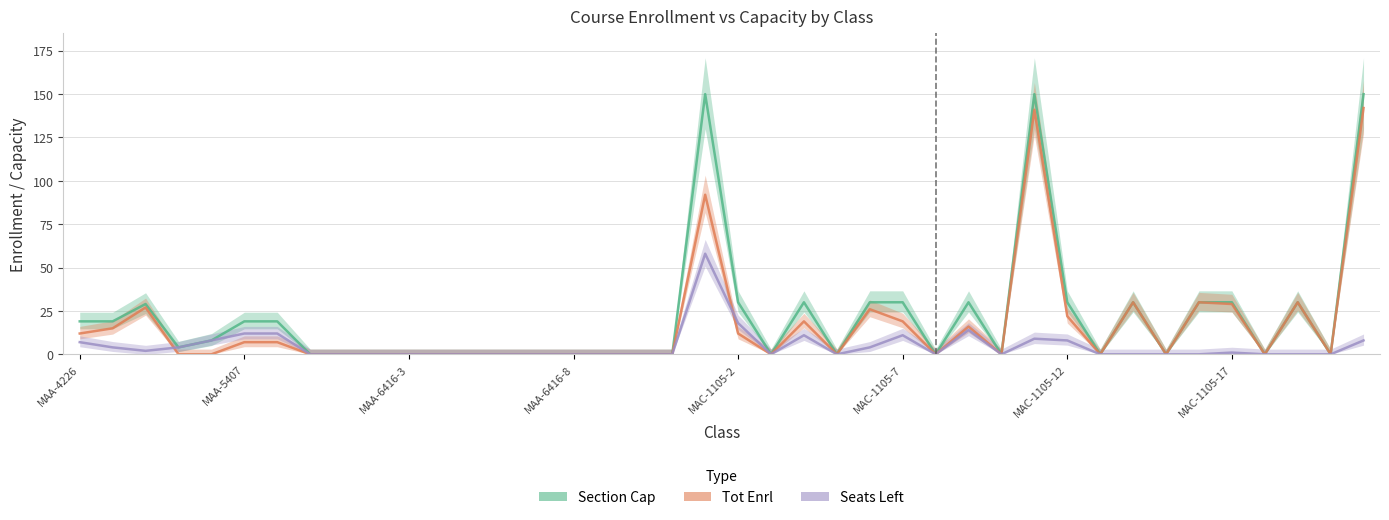

What is the maximum value shown in the chart?

150